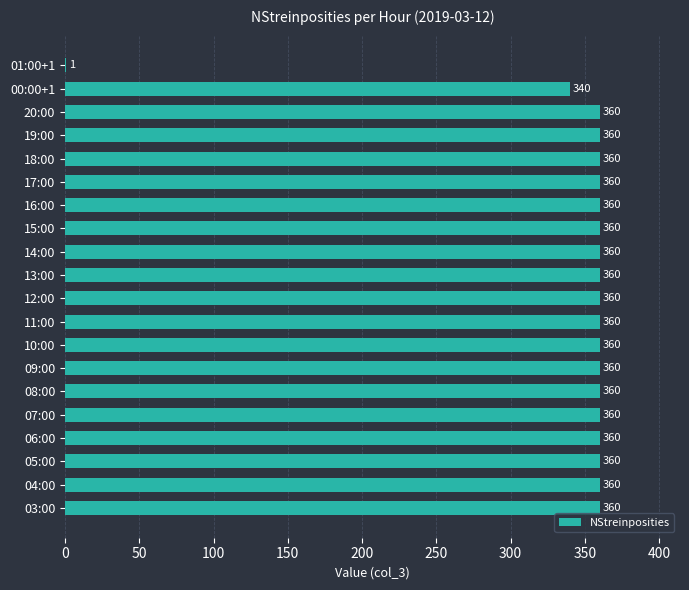

What is the approximate value at 14:00, to the nearest 50?

350